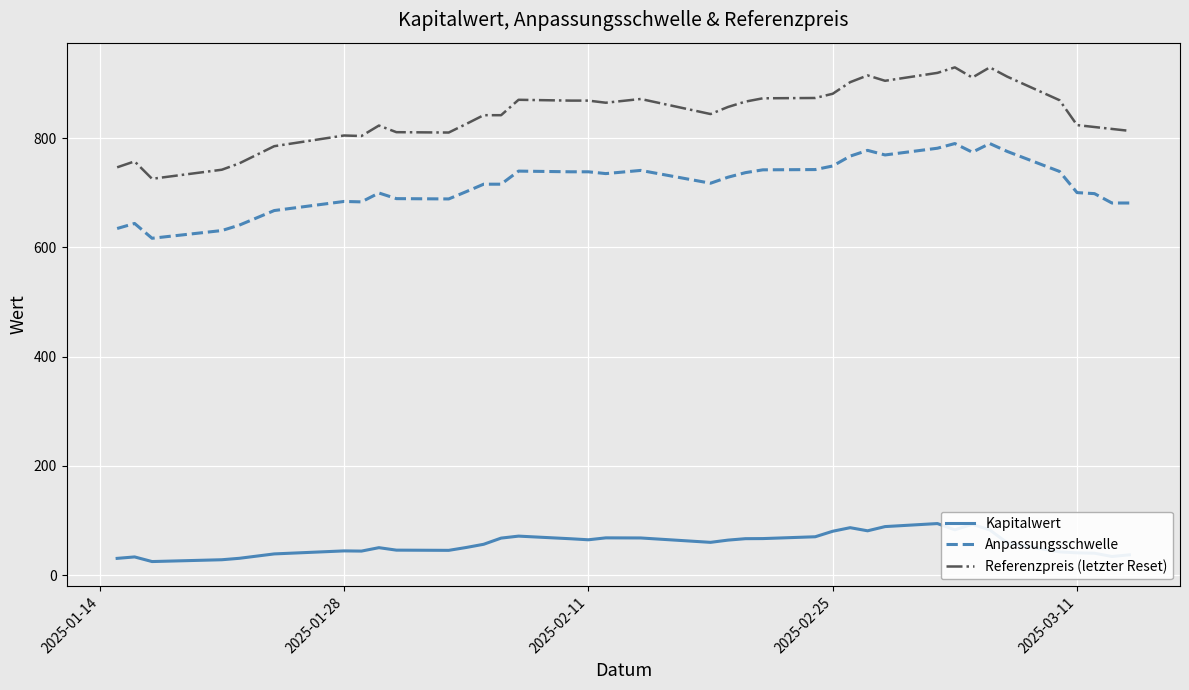

At which category is the sum across all series the highest?

2025-03-03